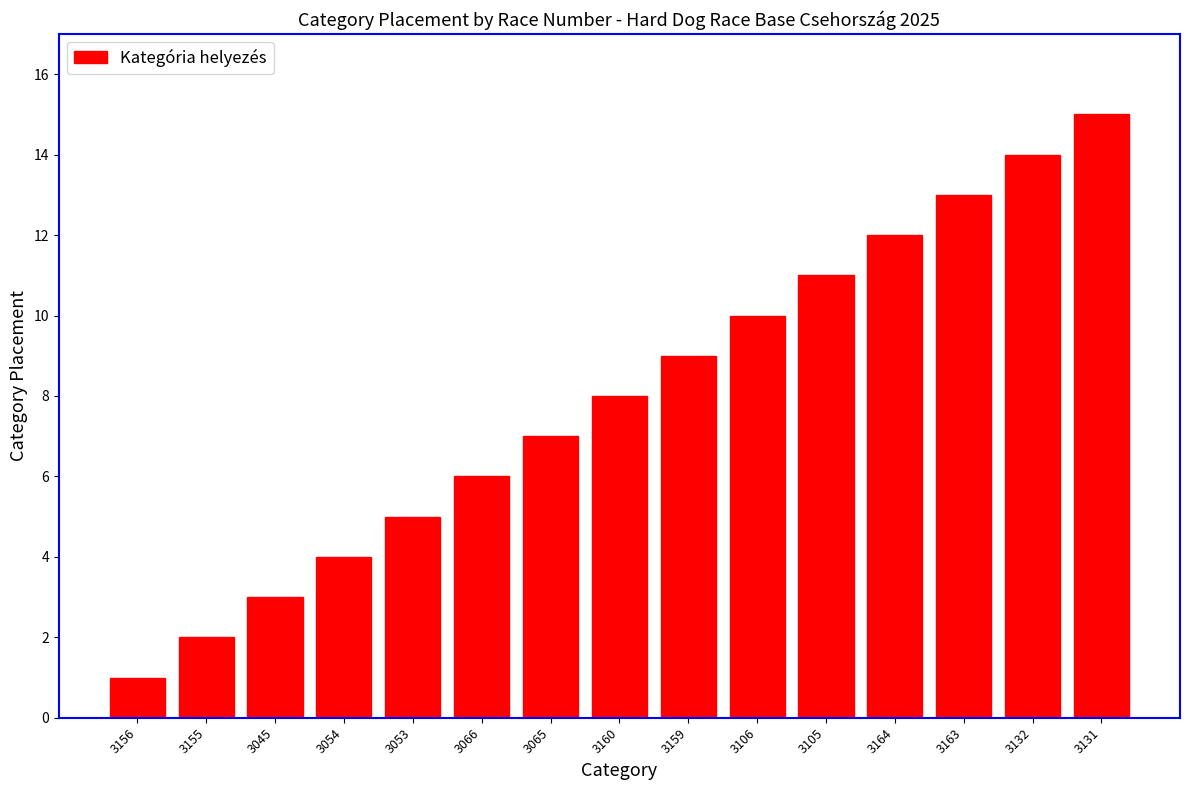

At which label is the value closest to 8?

3160